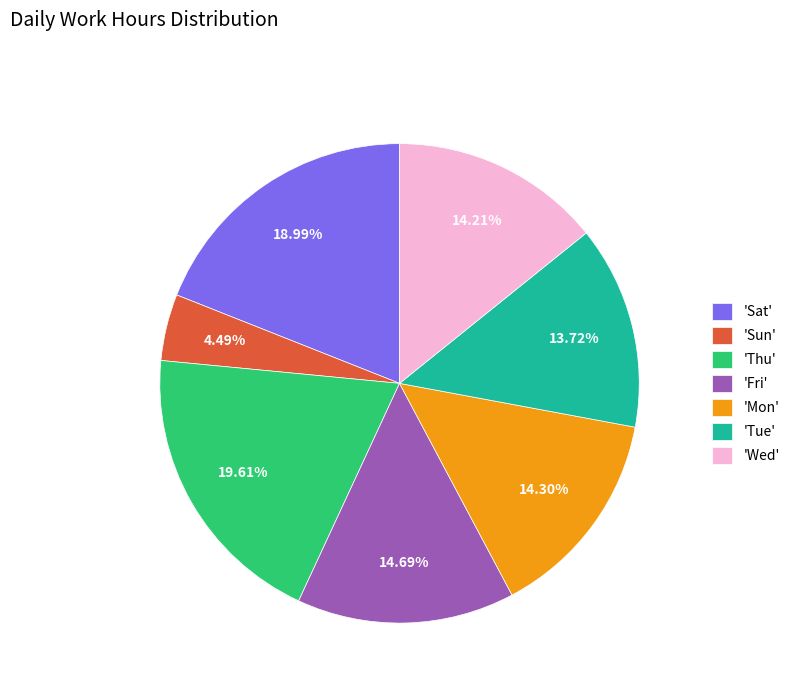

How many slices are in this pie chart?

7